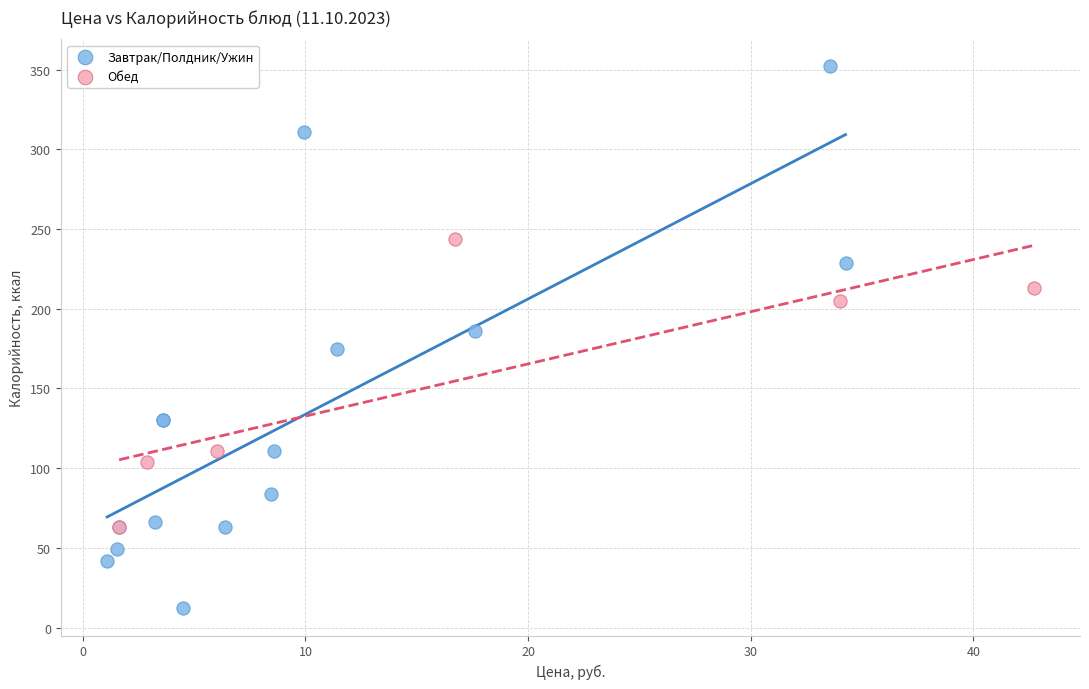

Which series reaches the minimum Y coordinate?

Завтрак/Полдник/Ужин